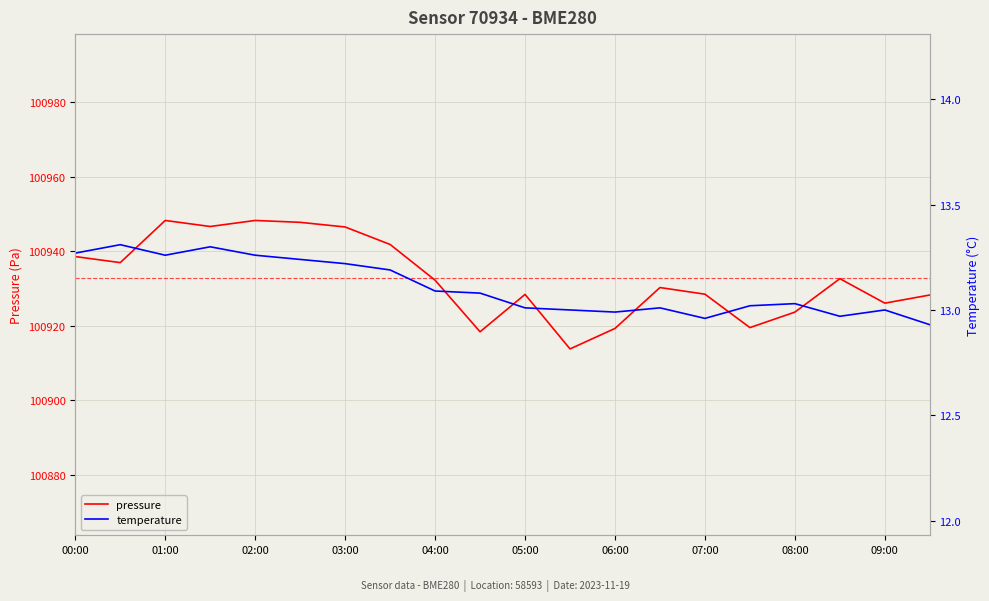

Is this an area chart (filled region under the line)?

No